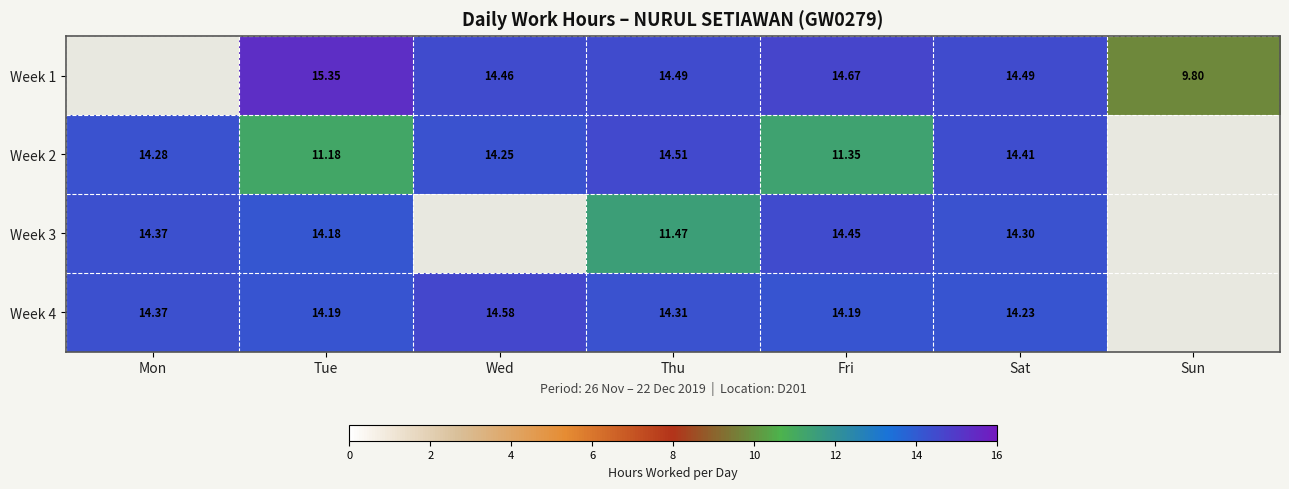

What is the sum of the Week 1 values at Sun and Wed?

24.3